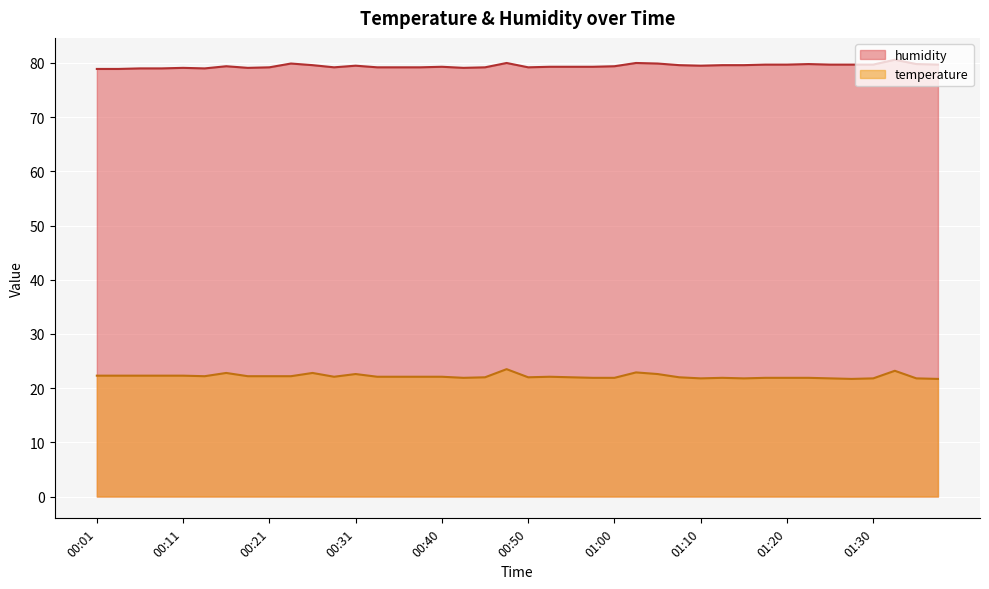

What position from the left is 00:43?

18